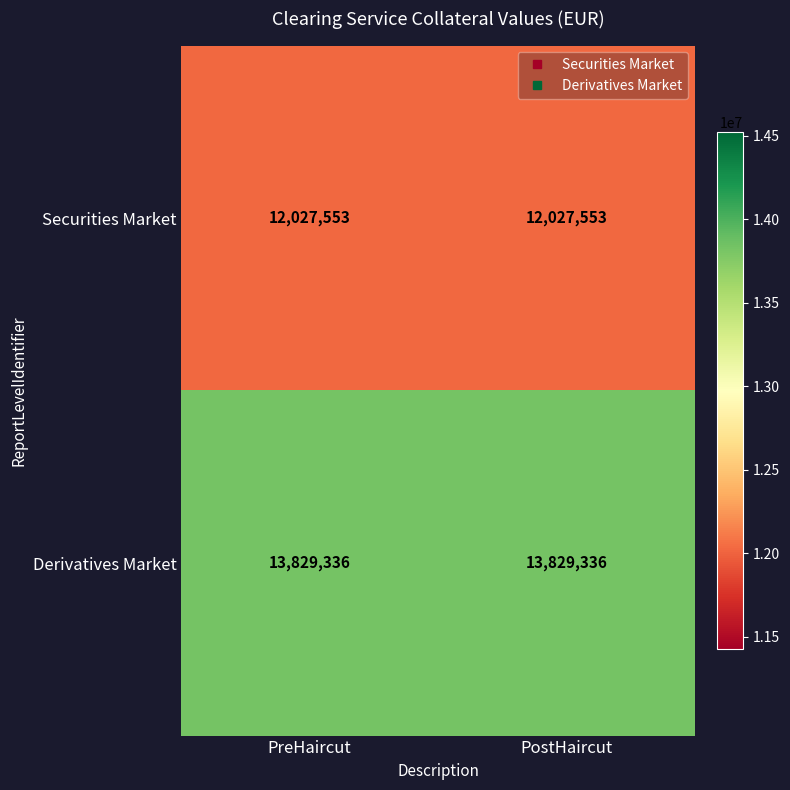

Reading left to right, what are all the values shown in this chart?

Securities Market: 12027553	12027553
Derivatives Market: 13829336	13829336